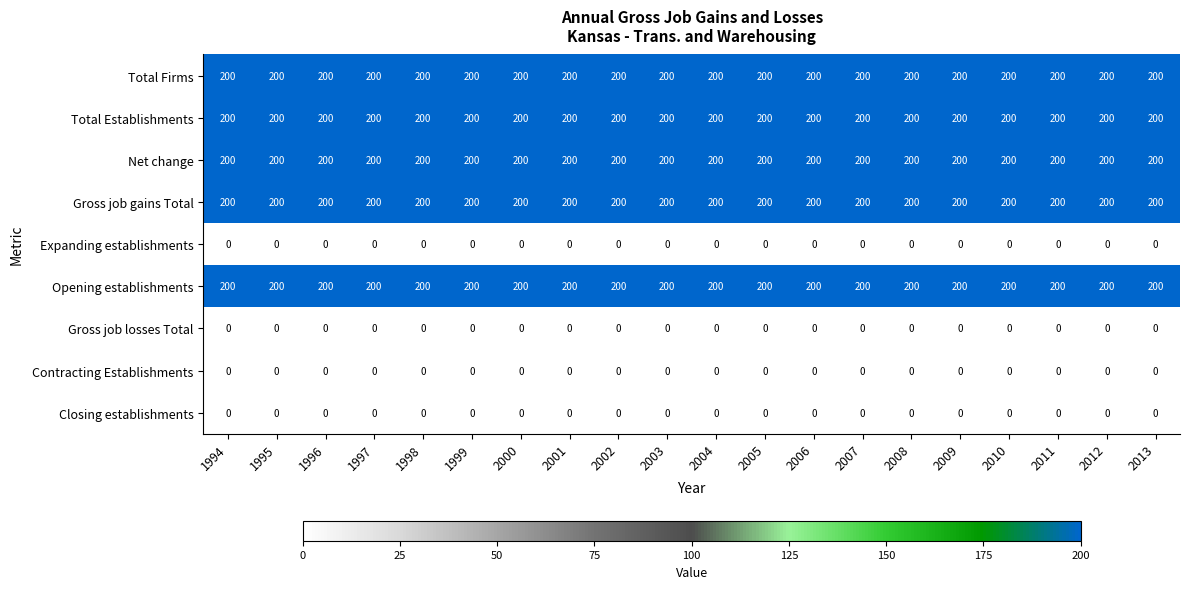

What value does the Net change series have at 1998?

200